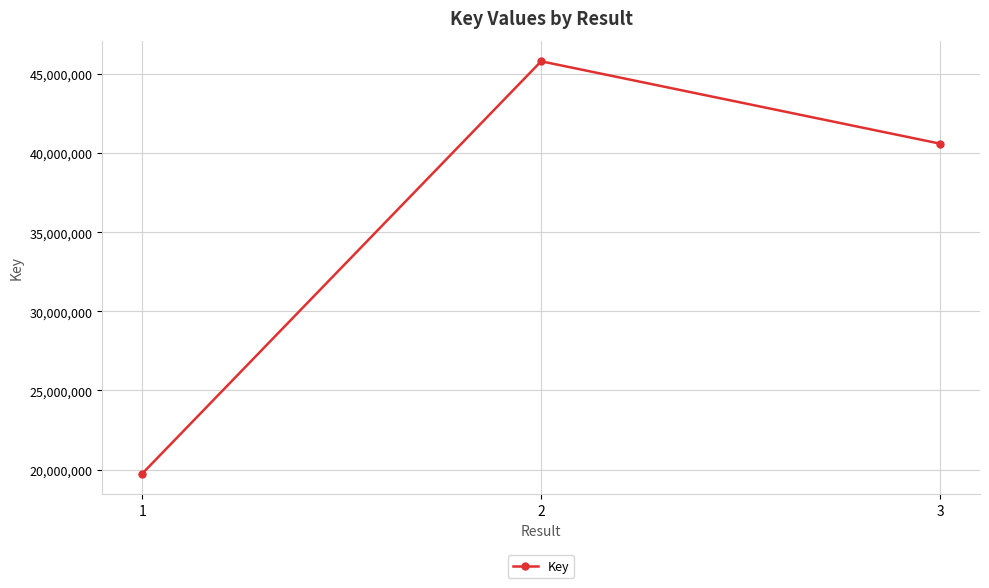

At which category does the chart reach its minimum across all series?

1